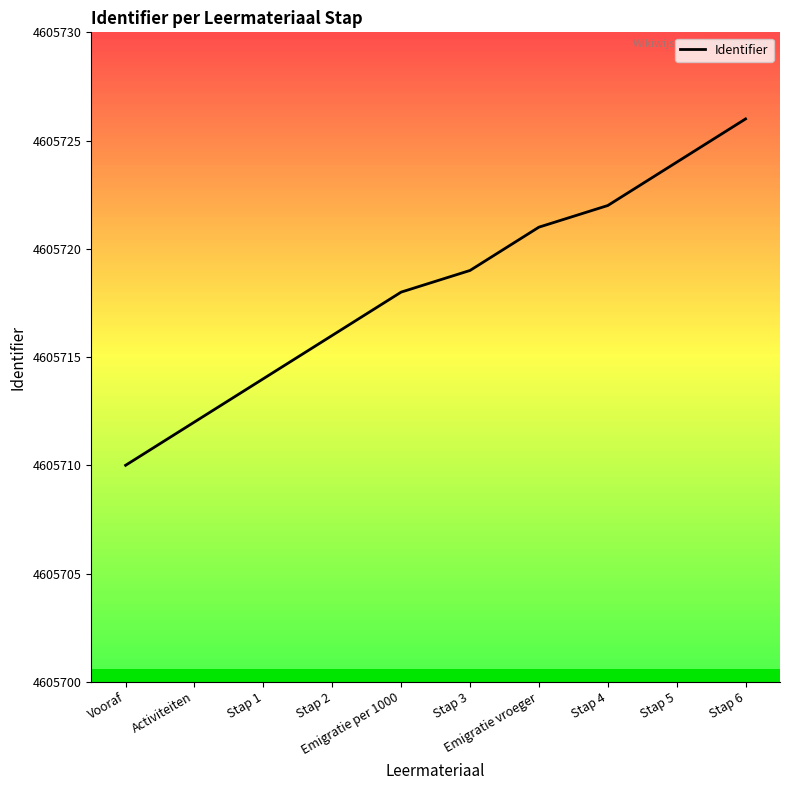

True or false: the data has more than 2 interior local peaks.

False